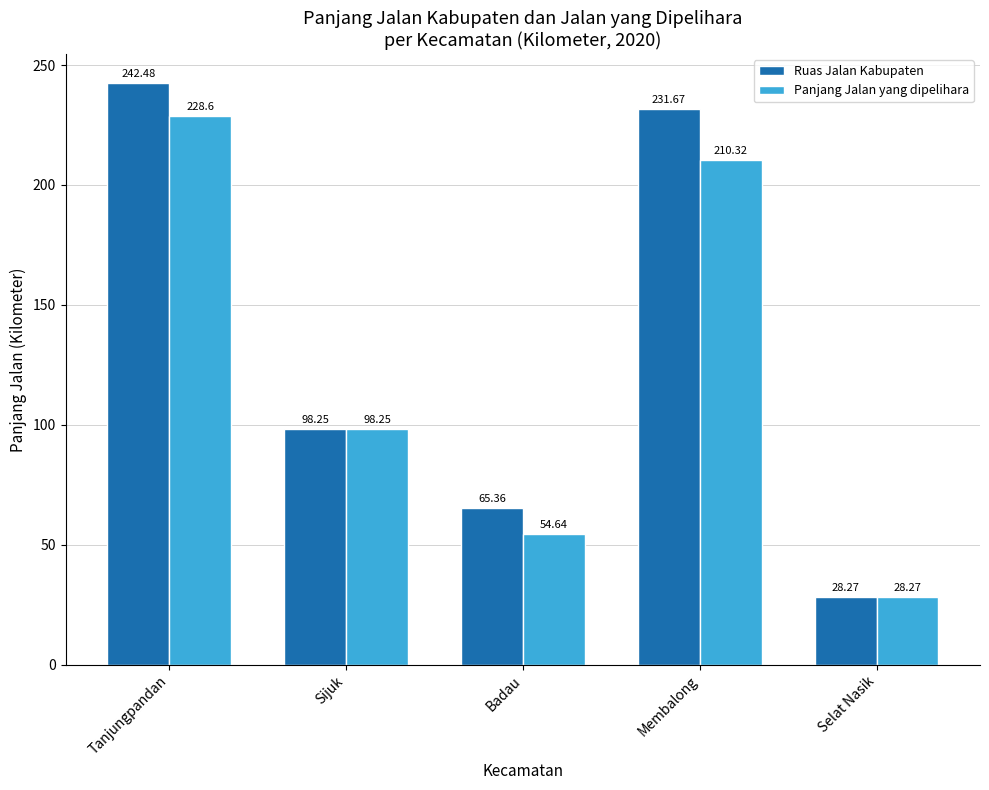

Which series has the largest range (max minus min)?

Ruas Jalan Kabupaten